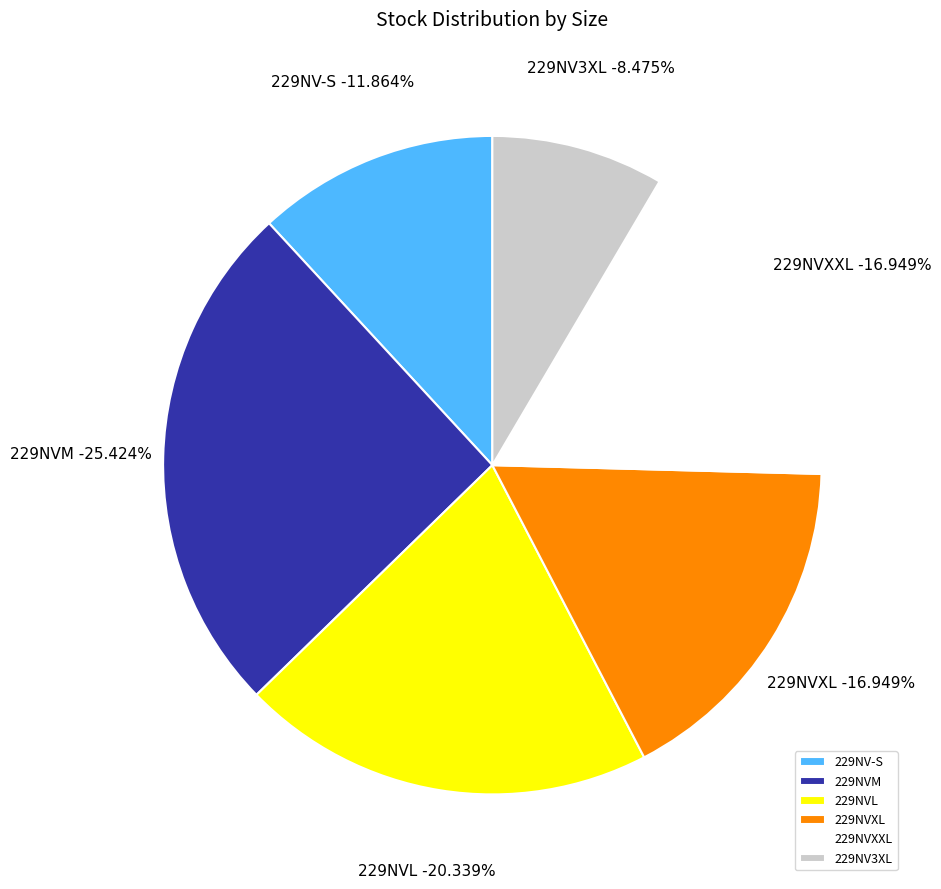

How much of the chart is everything except 229NVXXL?

83.1%